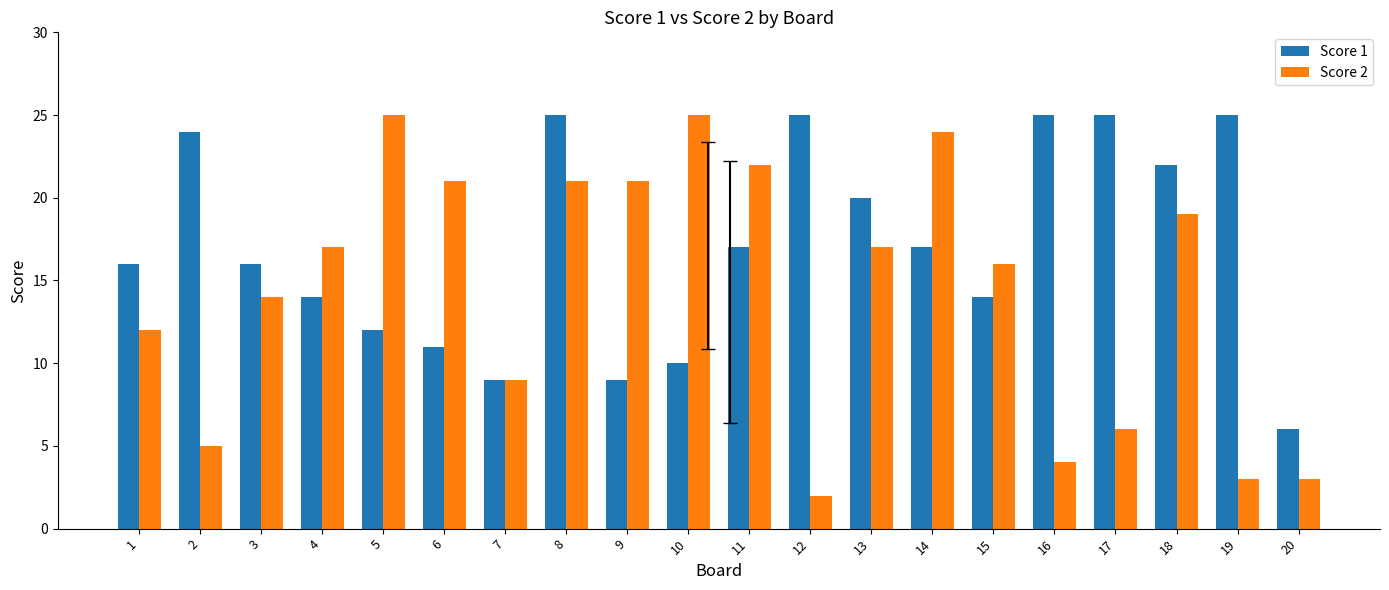

Reading left to right, what are all the values shown in this chart?

Score 1: 16	24	16	14	12	11	9	25	9	10	17	25	20	17	14	25	25	22	25	6
Score 2: 12	5	14	17	25	21	9	21	21	25	22	2	17	24	16	4	6	19	3	3